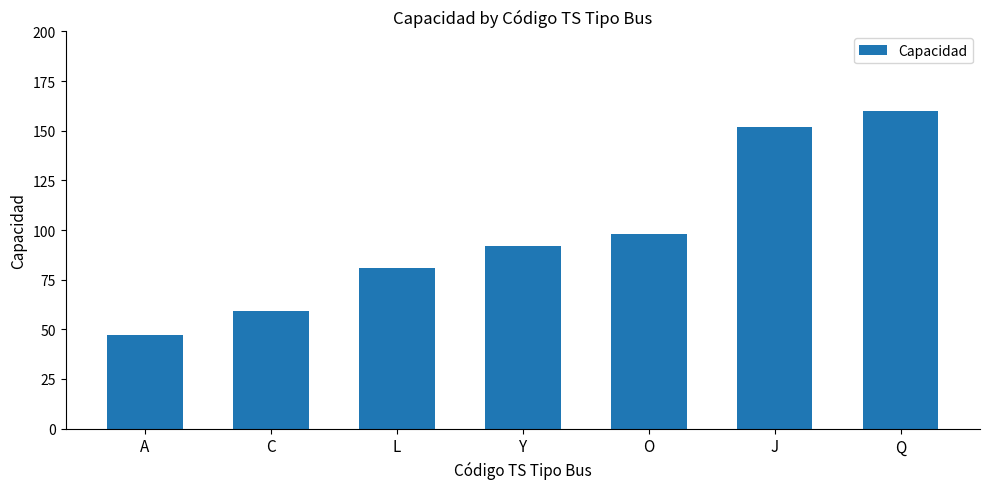

At which category does the chart reach its peak across all series?

Q